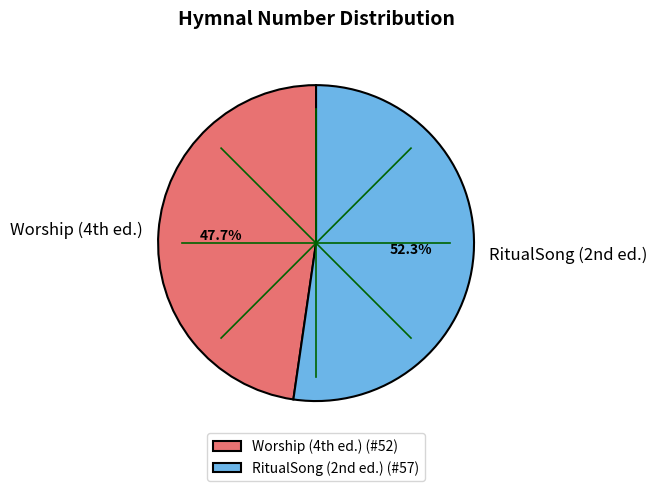

How many segments does this pie chart have?

2